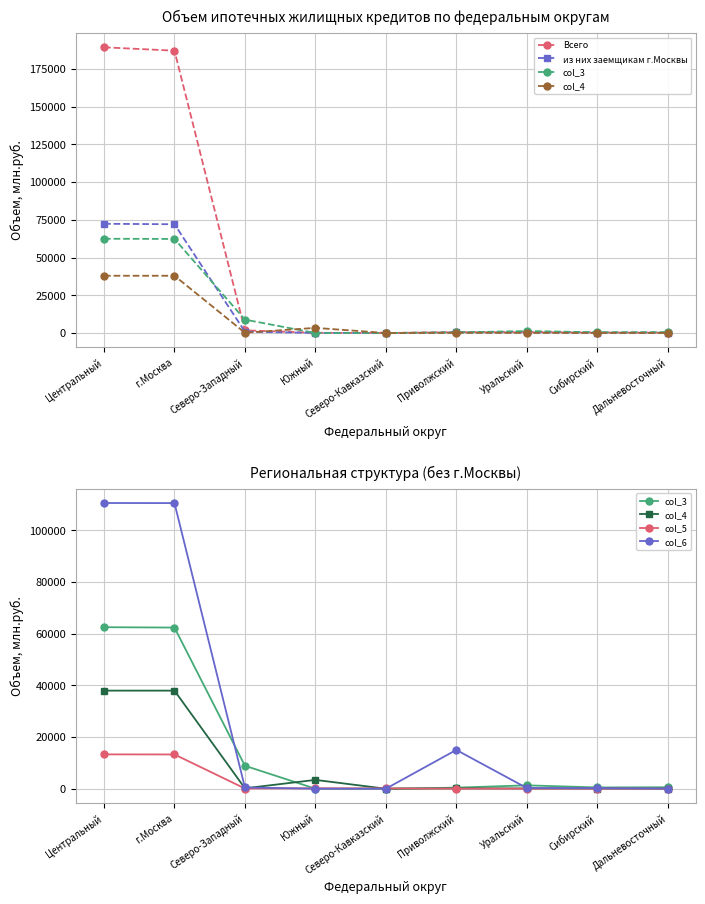

List the labels in order of Всего value, largest first.

Центральный, г.Москва, Северо-Западный, Уральский, Приволжский, Сибирский, Дальневосточный, Южный, Северо-Кавказский